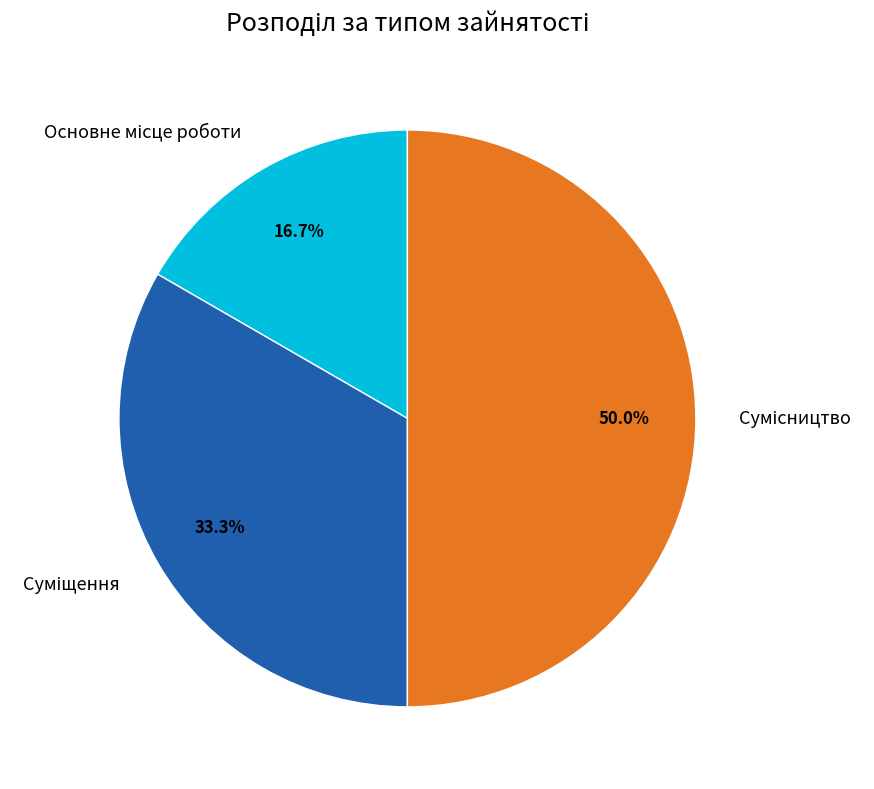

To the nearest percent, what is the combined percentage of Сумісництво and Основне місце роботи?

67%